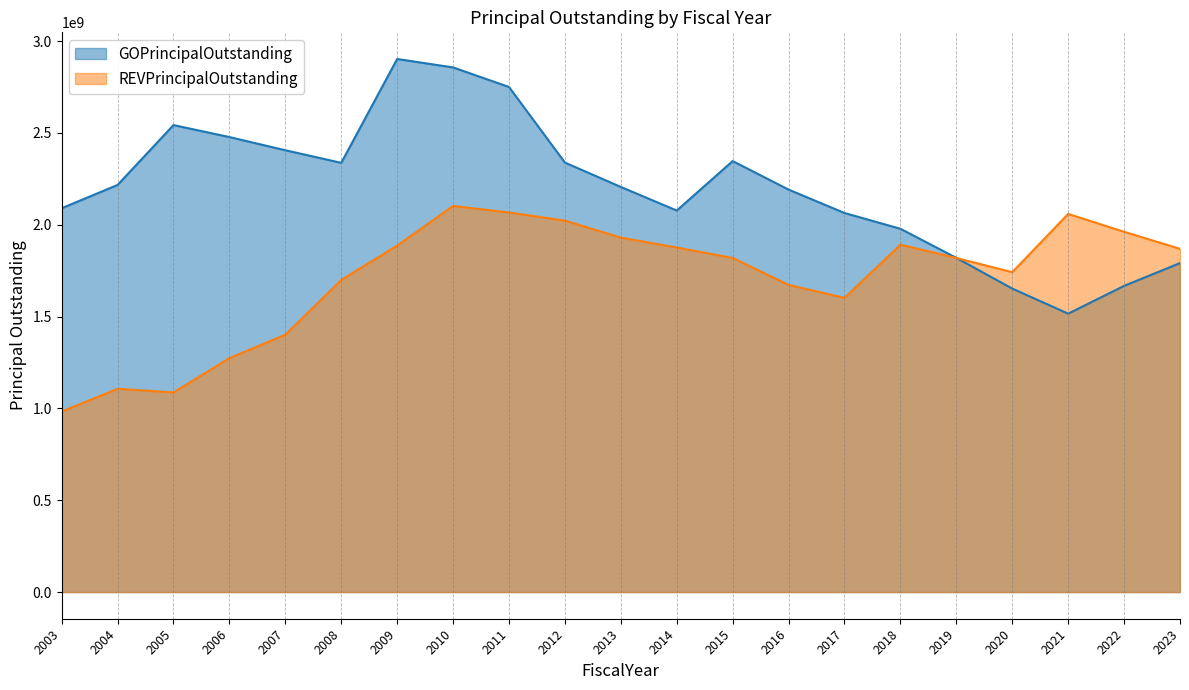

How many series are shown in this chart?

2